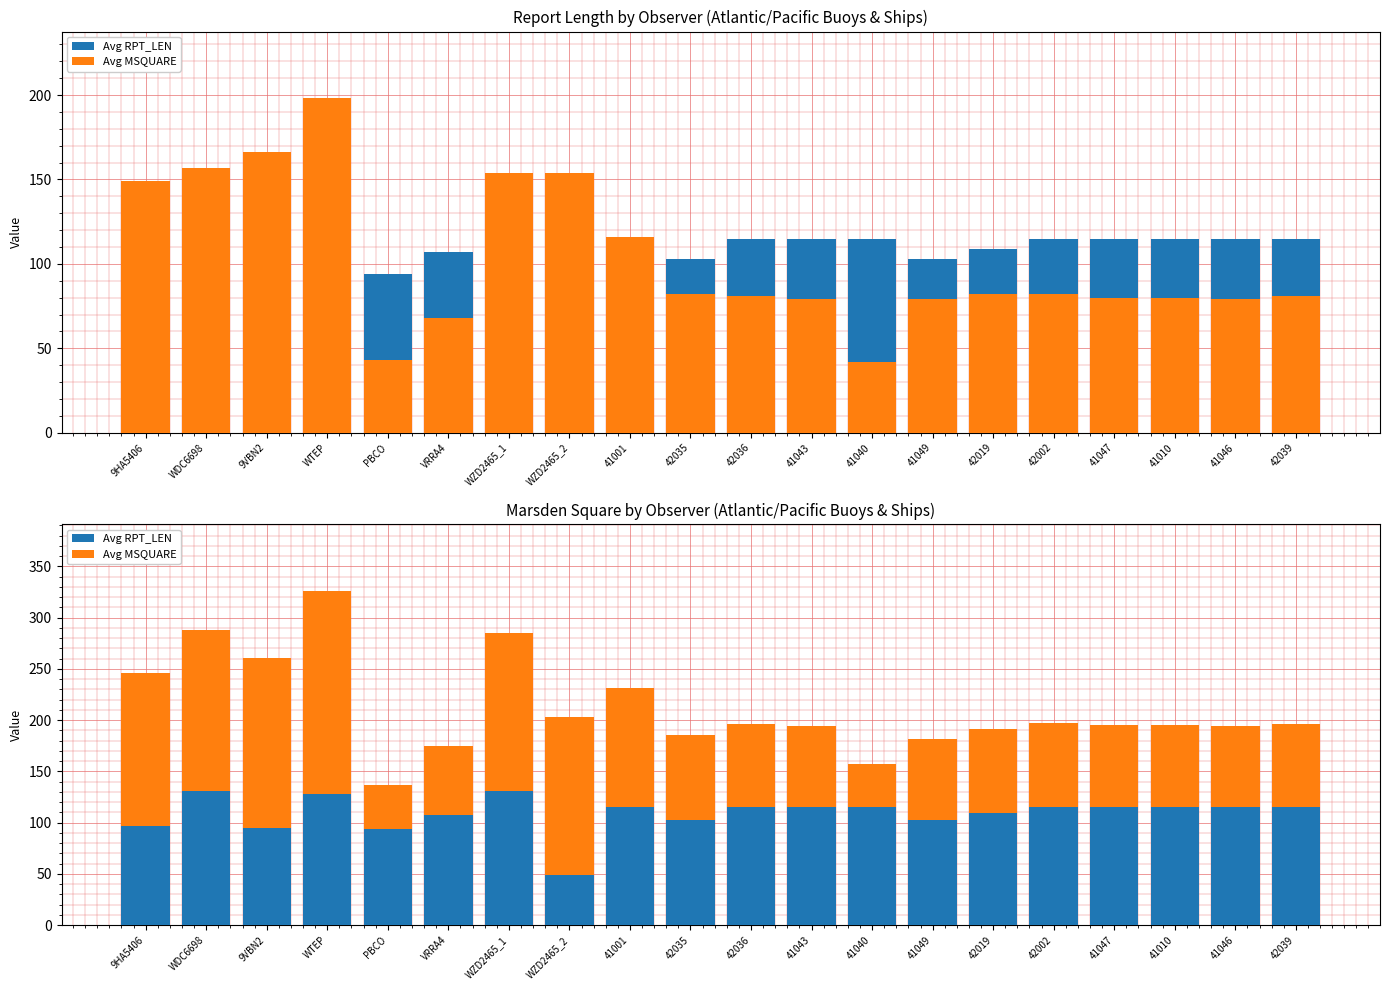

What is the sum of all Avg MSQUARE values?

2052